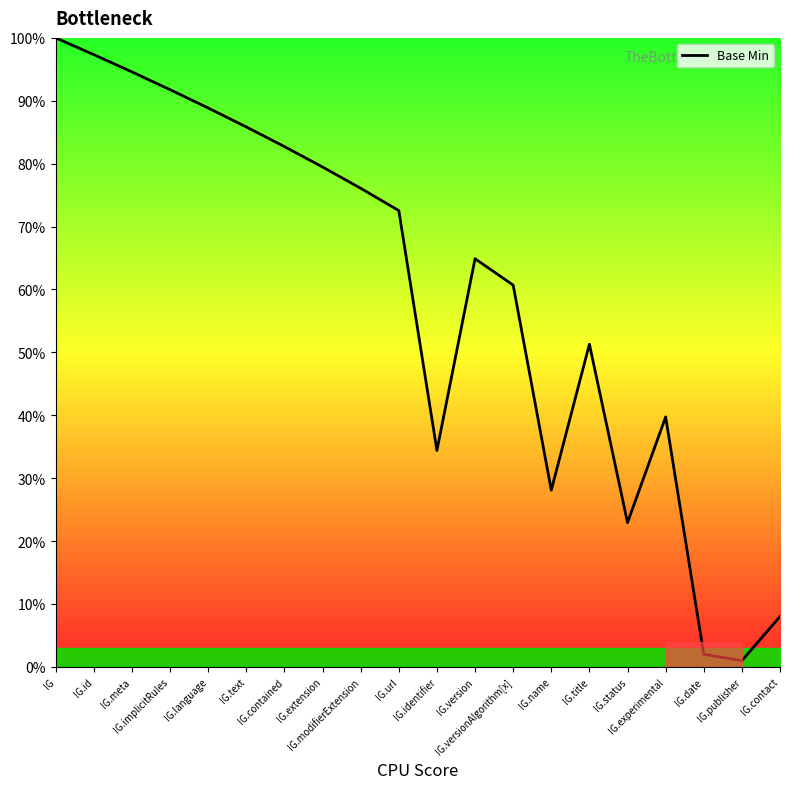

What is the maximum value shown in the chart?

100.0